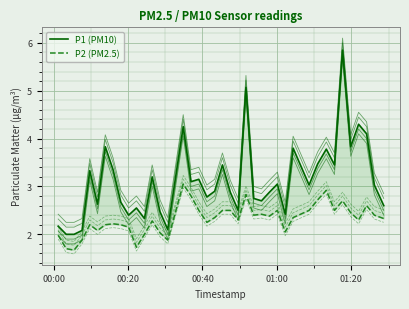

What is the greatest value displayed?

5.8